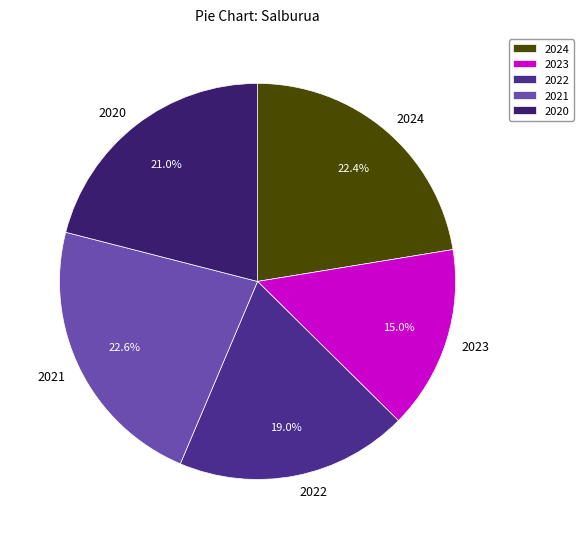

What is the ratio of the value at 2022 to the value at 2023?

1.3